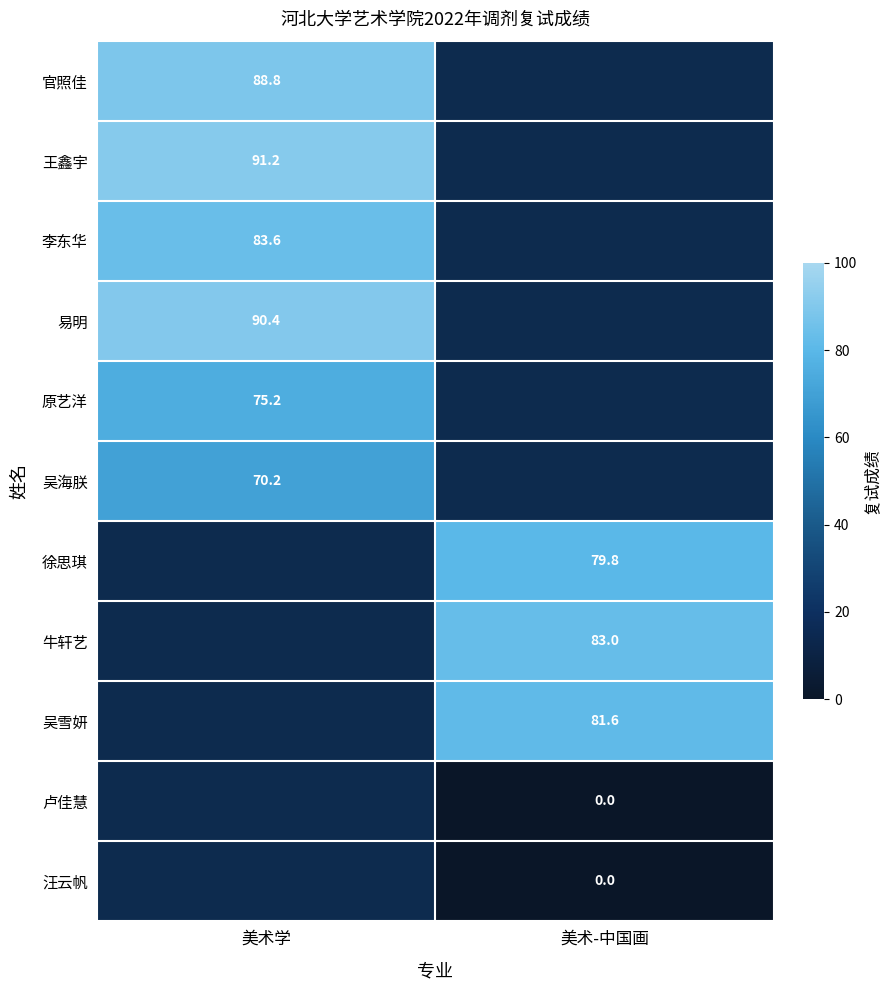

The value of 徐思琪 at 美术-中国画 is 138.4. True or false?

False